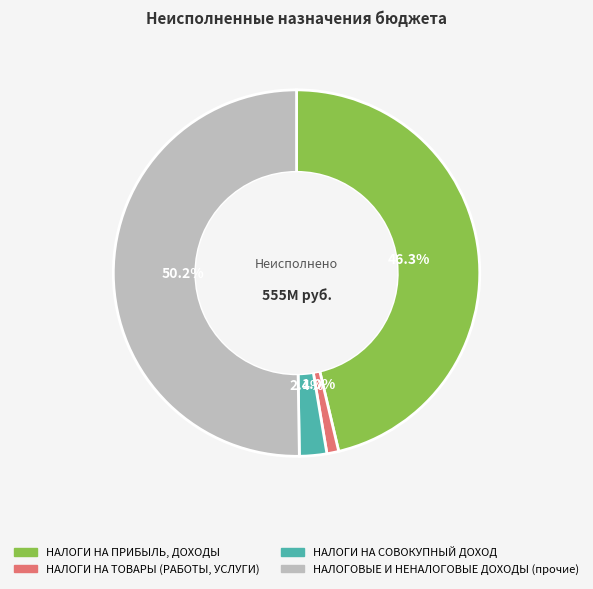

Which has a higher value, НАЛОГИ НА ТОВАРЫ (РАБОТЫ, УСЛУГИ) or НАЛОГИ НА ПРИБЫЛЬ, ДОХОДЫ?

НАЛОГИ НА ПРИБЫЛЬ, ДОХОДЫ